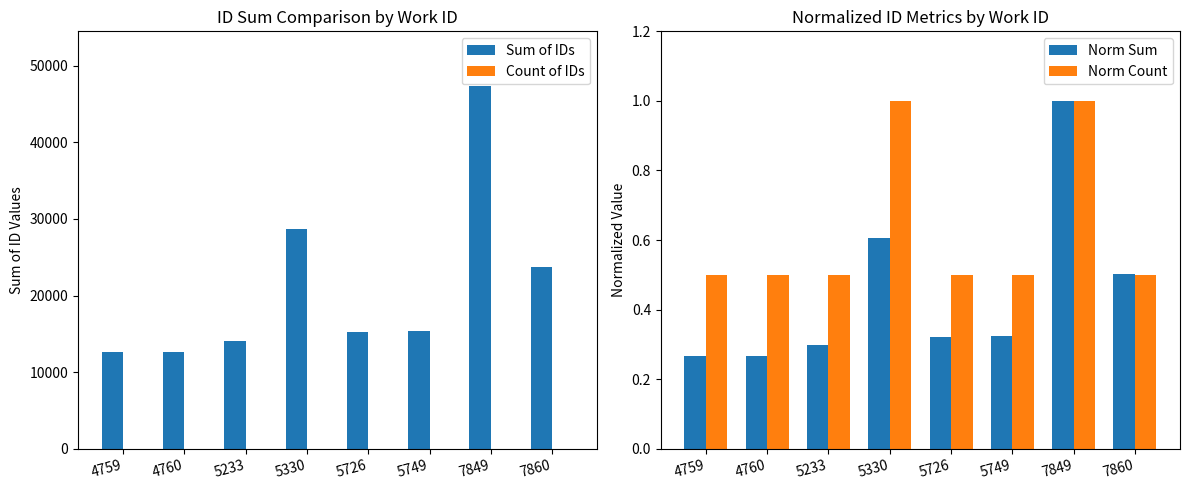

Read the Count of IDs value at 4759.

1.0